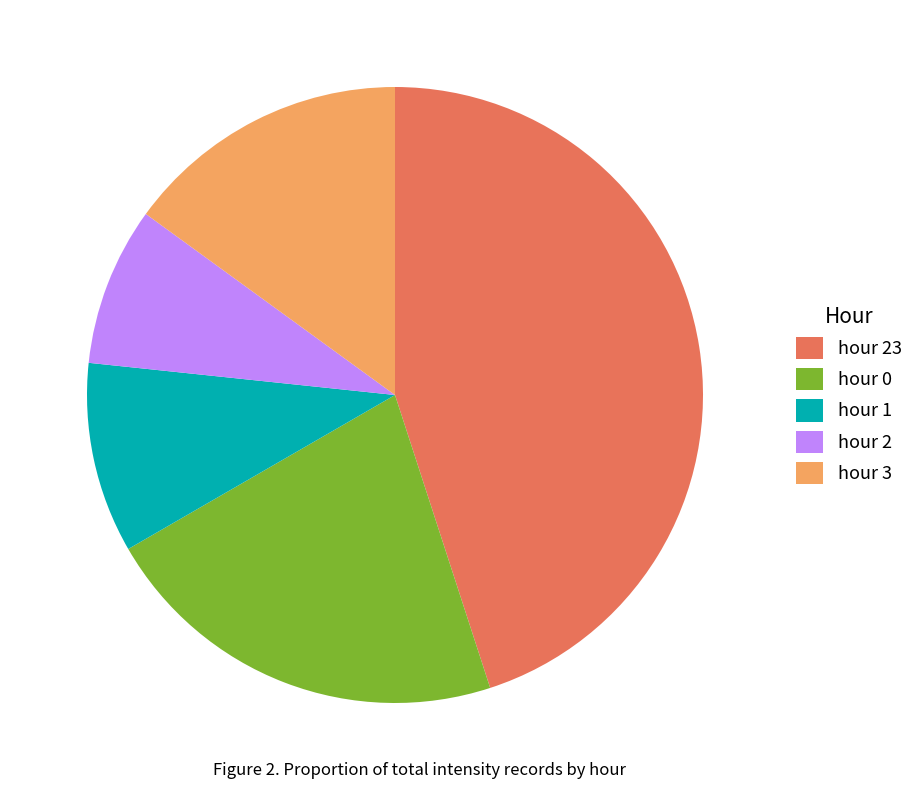

Rank the categories by value from lowest to highest.

hour 2, hour 1, hour 3, hour 0, hour 23